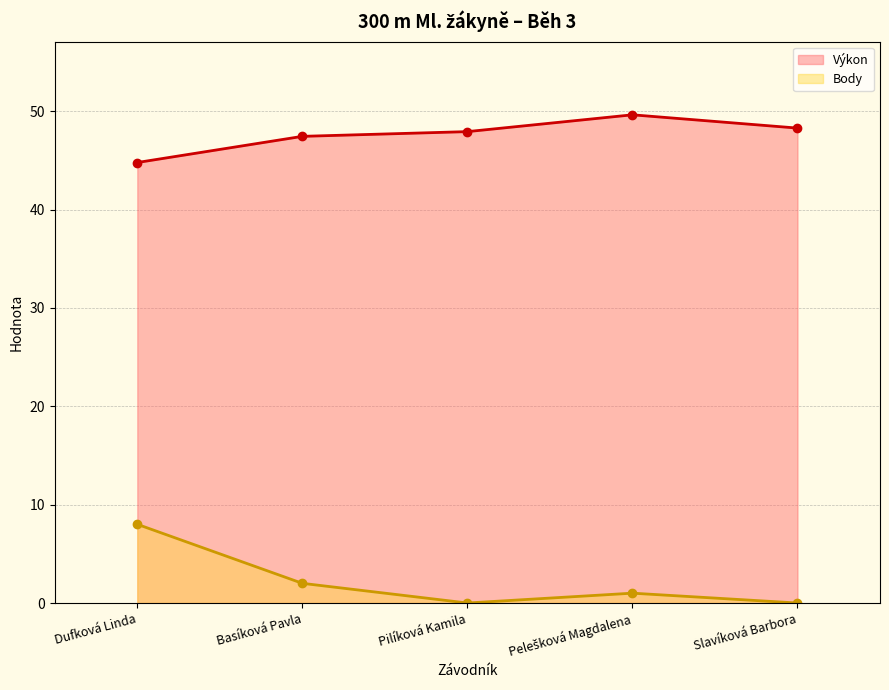

True or false: Výkon and Body cross at least once.

False